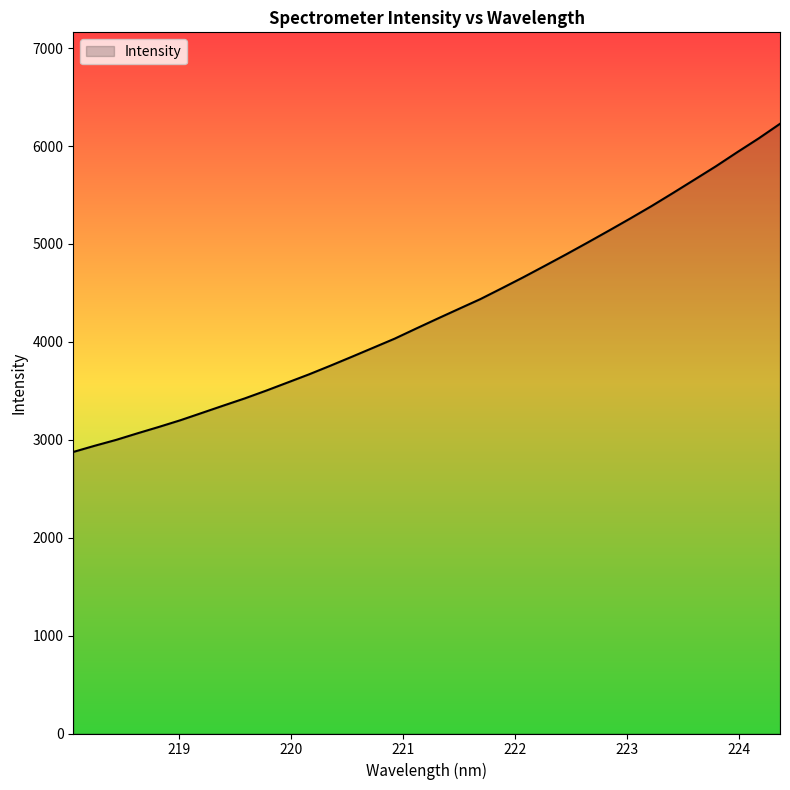

Does the chart display data point markers on the line(s)?

No